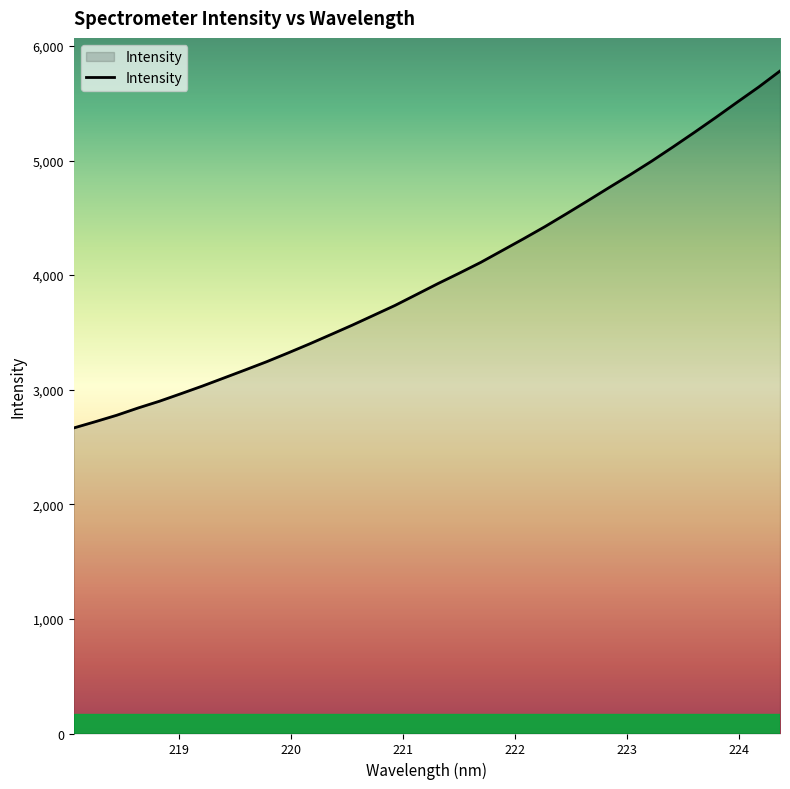

What is the minimum value shown in the chart?

2666.2